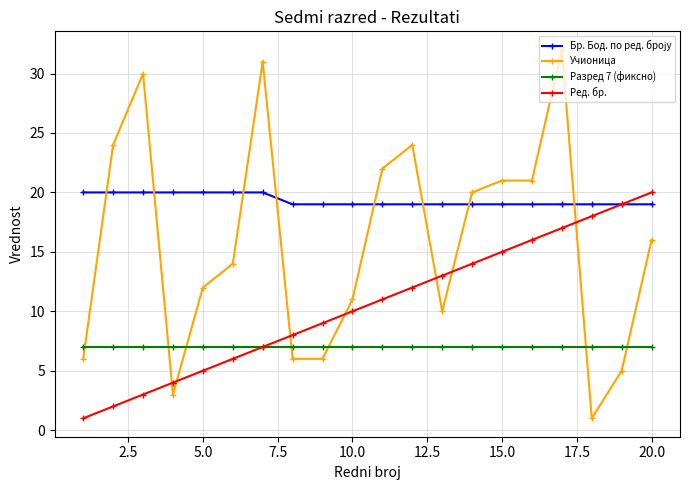

Which series has the largest range (max minus min)?

Учионица